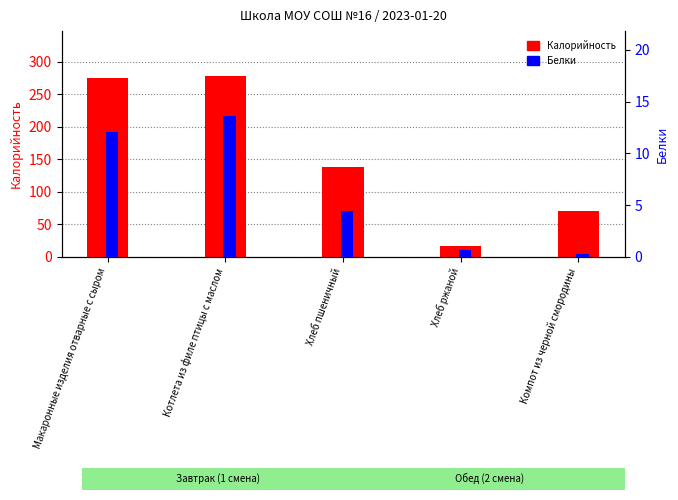

How many bars are there in total?

10